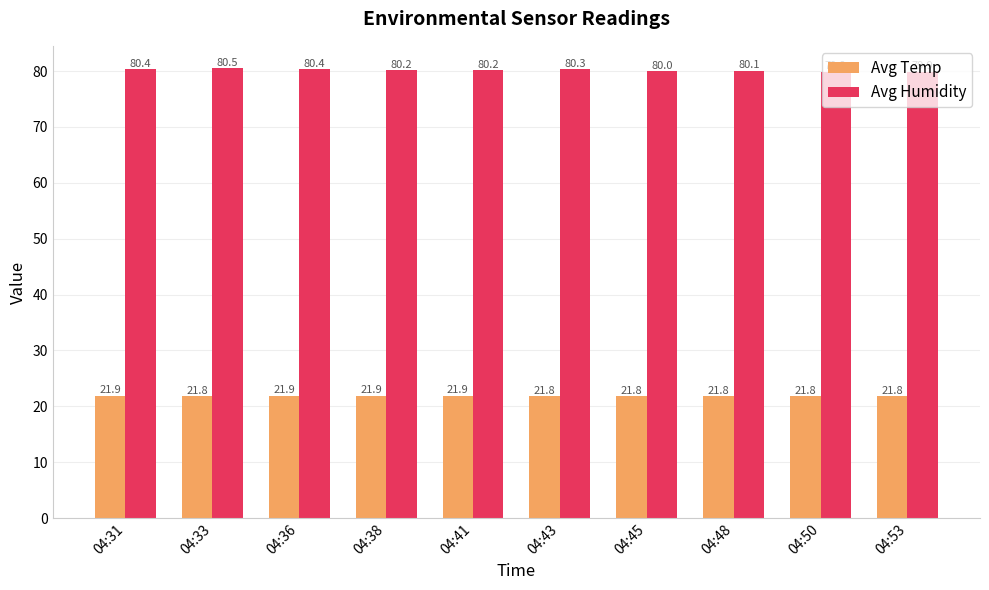

What is the difference between the maximum and minimum values in the Avg Temp series?

0.1